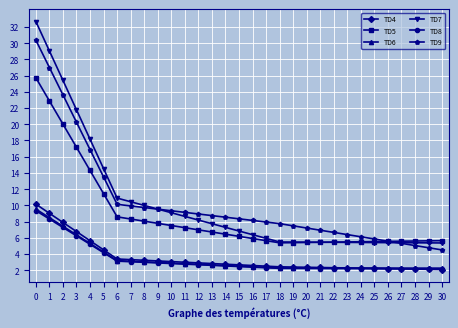

Between 22 and 26, which series saw the biggest shift?

TD9